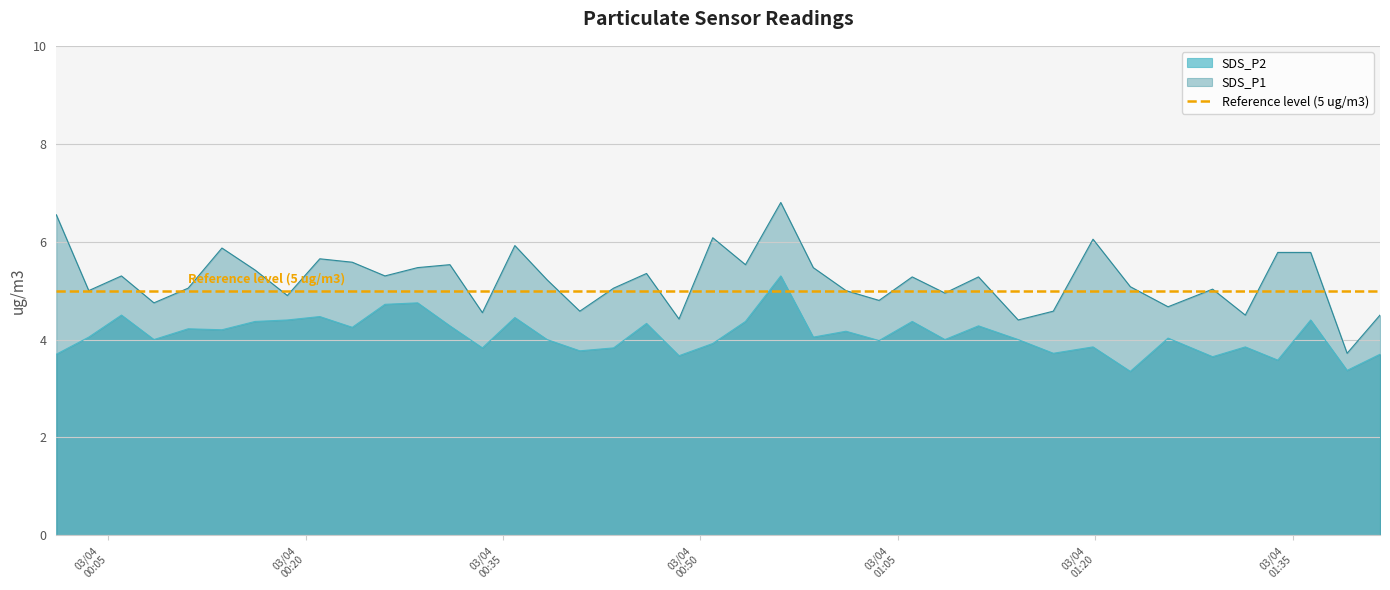

Read the SDS_P2 value at 2021/04/03 00:18:37.

4.4